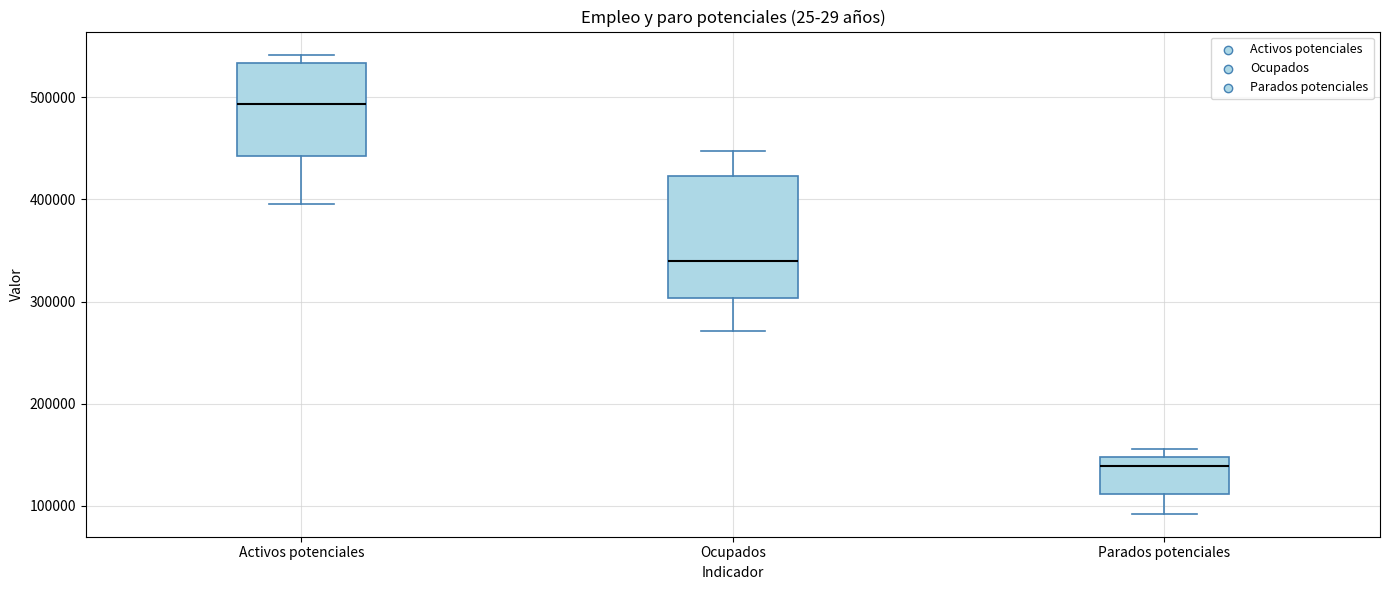

Which box's median line is the highest?

Activos potenciales